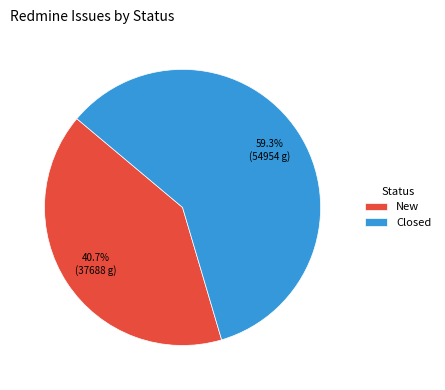

To the nearest percent, what portion does New represent?

41%